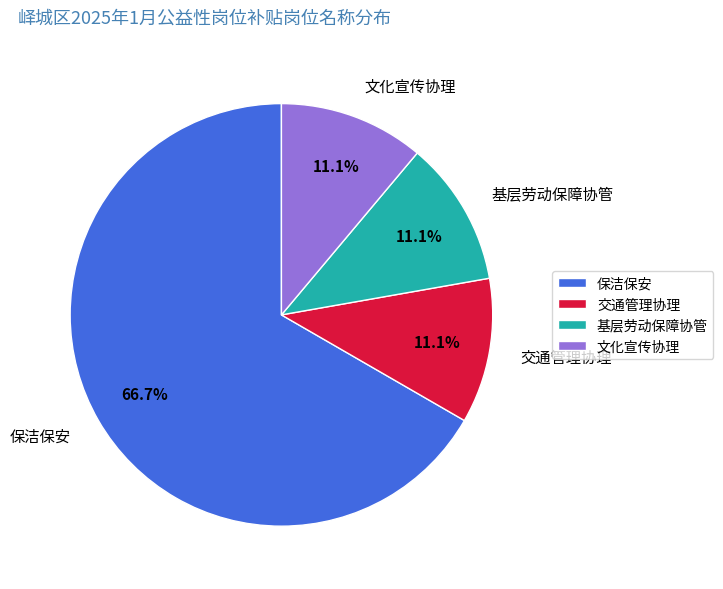

How many segments does this pie chart have?

4